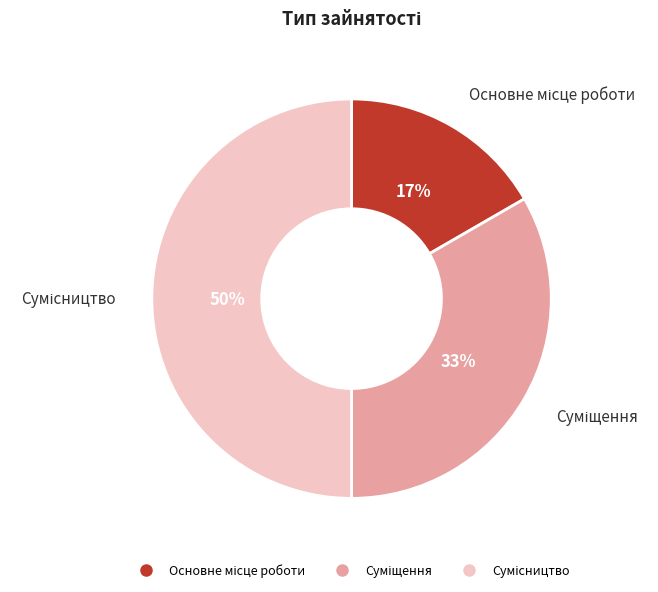

Count the number of slices in the pie.

3